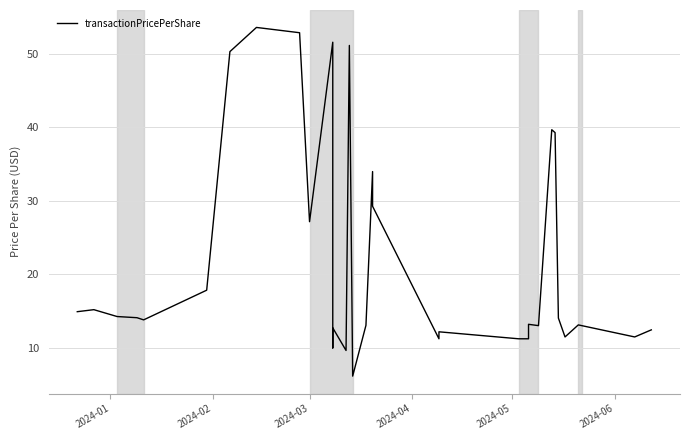

What is the value of the 24th point from the left?

12.2